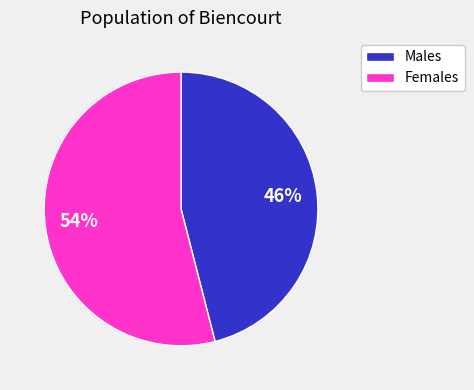

Does any single category account for the majority?

Yes